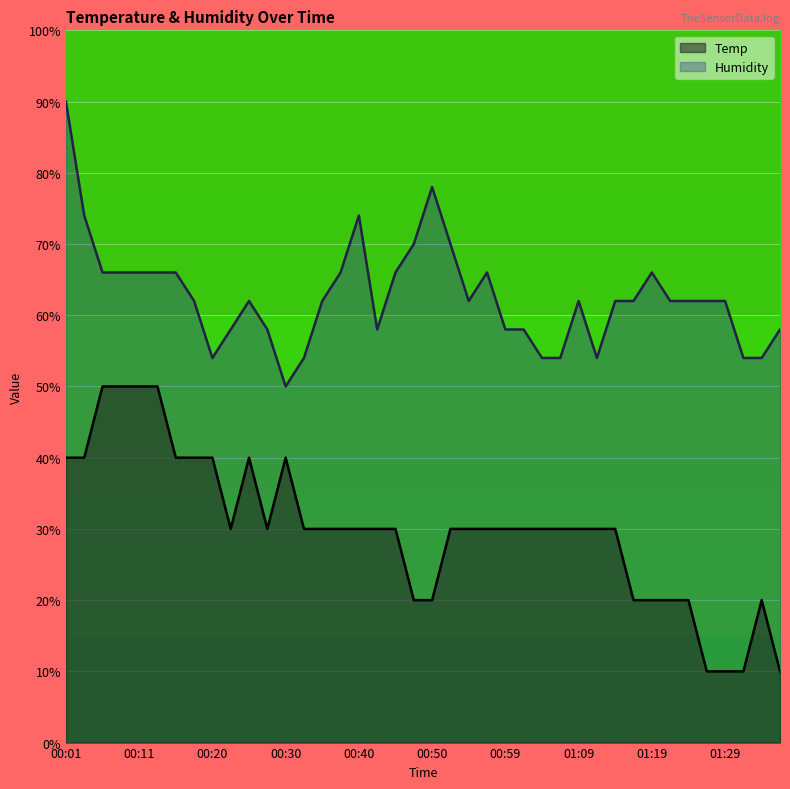

What is the total value across all series at 00:25?

102.0